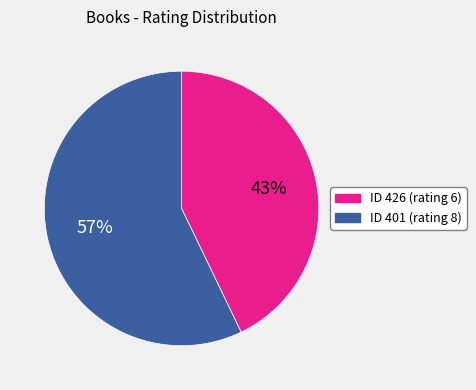

To the nearest percent, what is the difference between the largest and smallest slice percentages?

14%